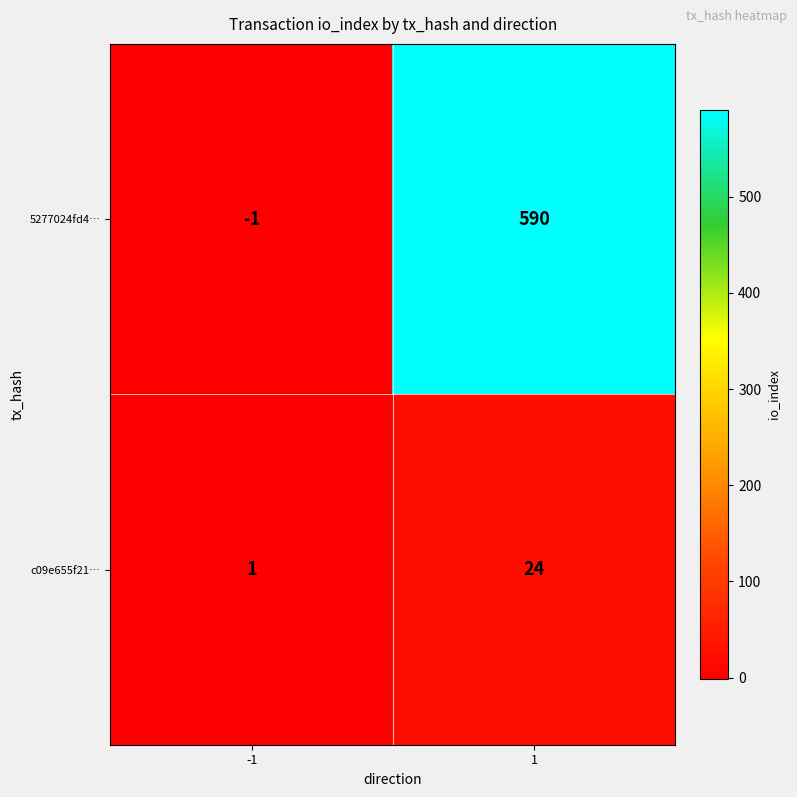

The c09e655f21… series shows 1 at -1. True or false?

True